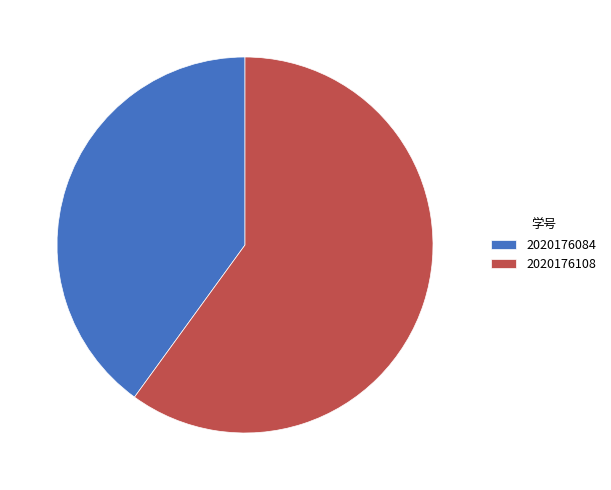

Which has a higher value, 2020176108 or 2020176084?

2020176108